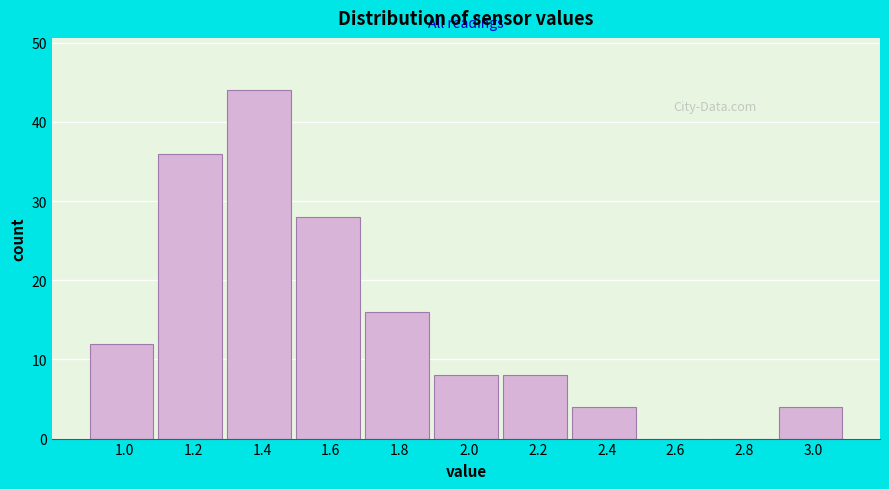

The value at 2.0 is 12. True or false?

False